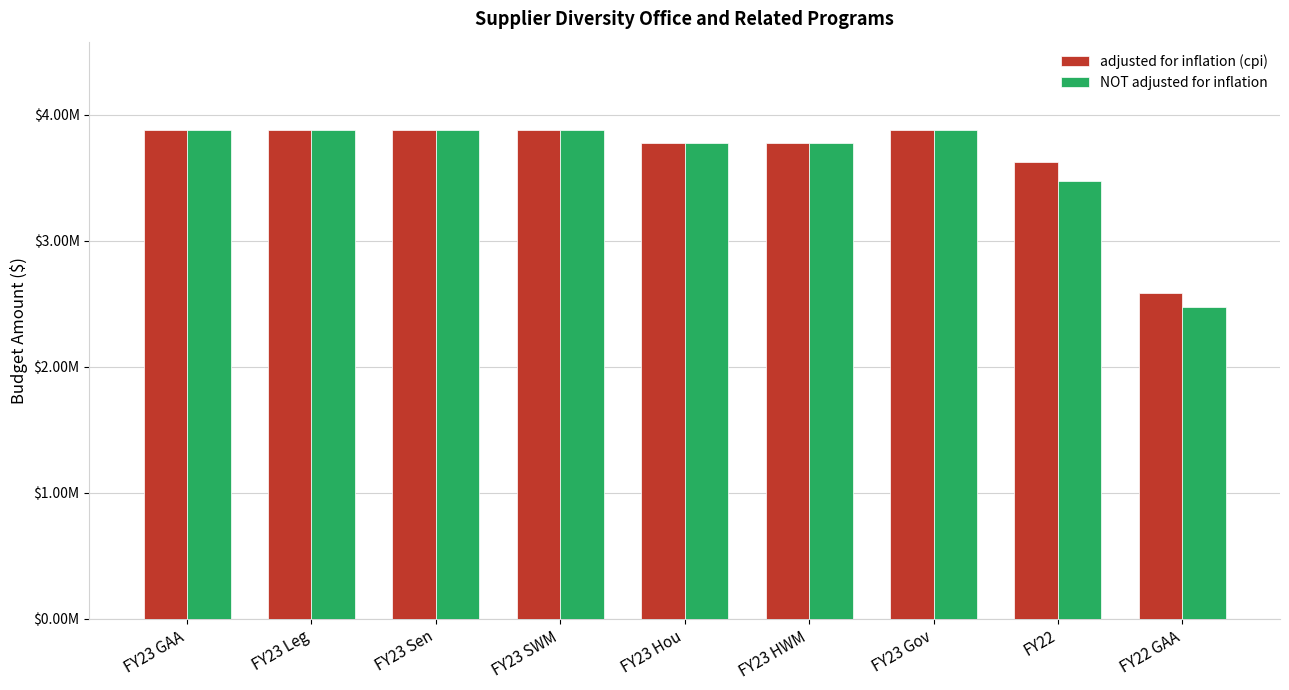

What are all the series names shown in the legend?

adjusted for inflation (cpi), NOT adjusted for inflation